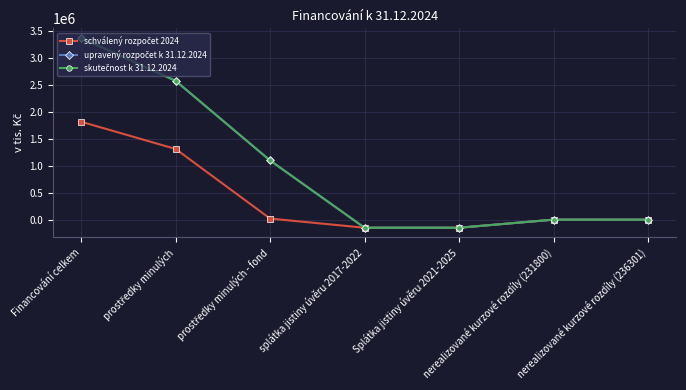

At how many categories does at least one series exceed 358370?

3